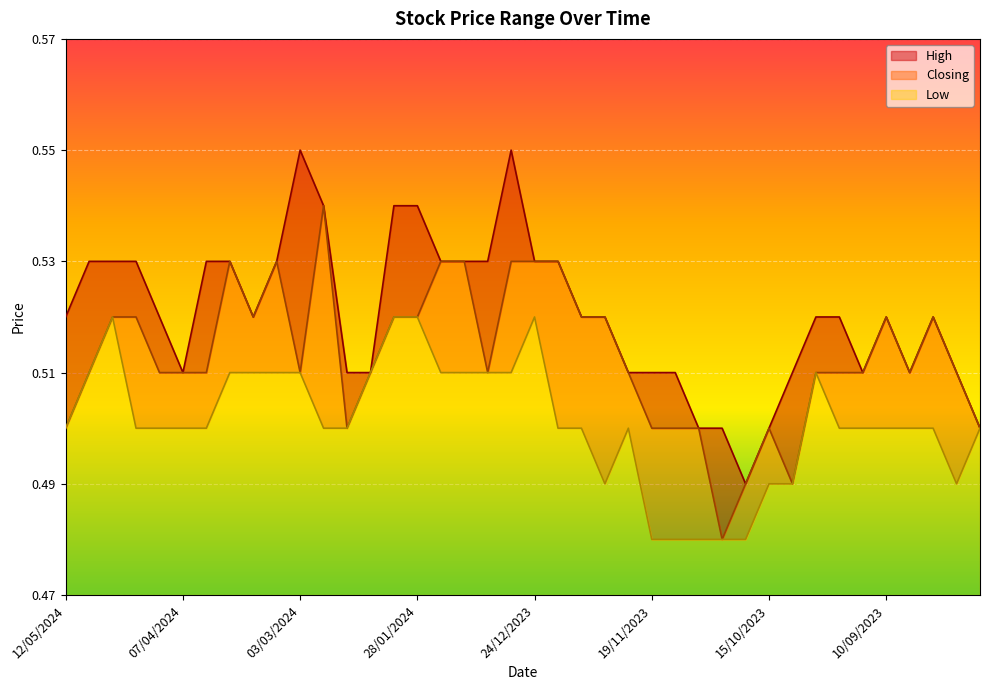

List the labels in order of Low value, largest first.

28/04/2024, 04/02/2024, 28/01/2024, 24/12/2023, 05/05/2024, 24/03/2024, 17/03/2024, 10/03/2024, 03/03/2024, 11/02/2024, 21/01/2024, 14/01/2024, 07/01/2024, 31/12/2023, 01/10/2023, 12/05/2024, 21/04/2024, 14/04/2024, 07/04/2024, 31/03/2024, 25/02/2024, 18/02/2024, 17/12/2023, 10/12/2023, 26/11/2023, 24/09/2023, 17/09/2023, 10/09/2023, 03/09/2023, 27/08/2023, 13/08/2023, 03/12/2023, 15/10/2023, 08/10/2023, 20/08/2023, 19/11/2023, 12/11/2023, 05/11/2023, 29/10/2023, 22/10/2023